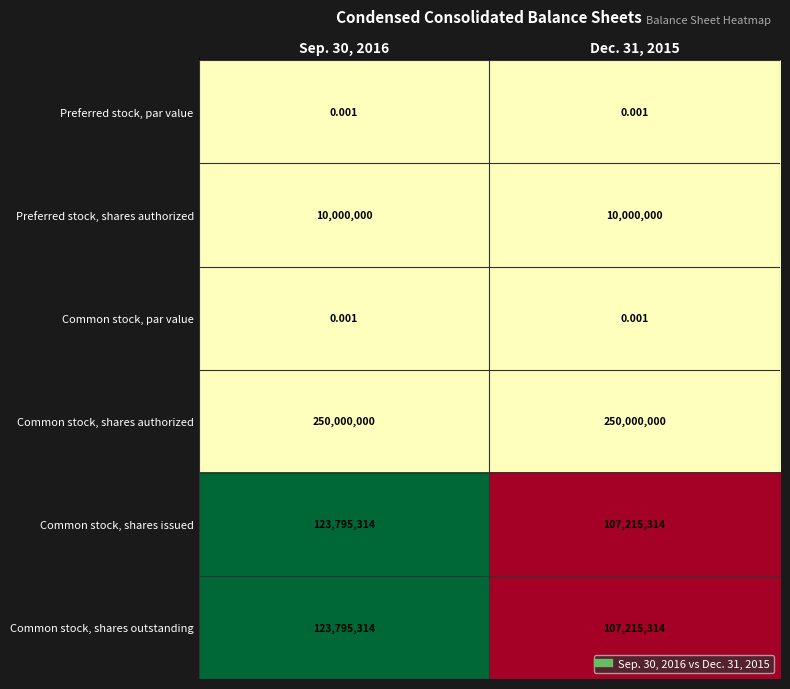

Is the value of Preferred stock, par value at Dec. 31, 2015 greater than the value of Common stock, shares issued at Dec. 31, 2015?

No